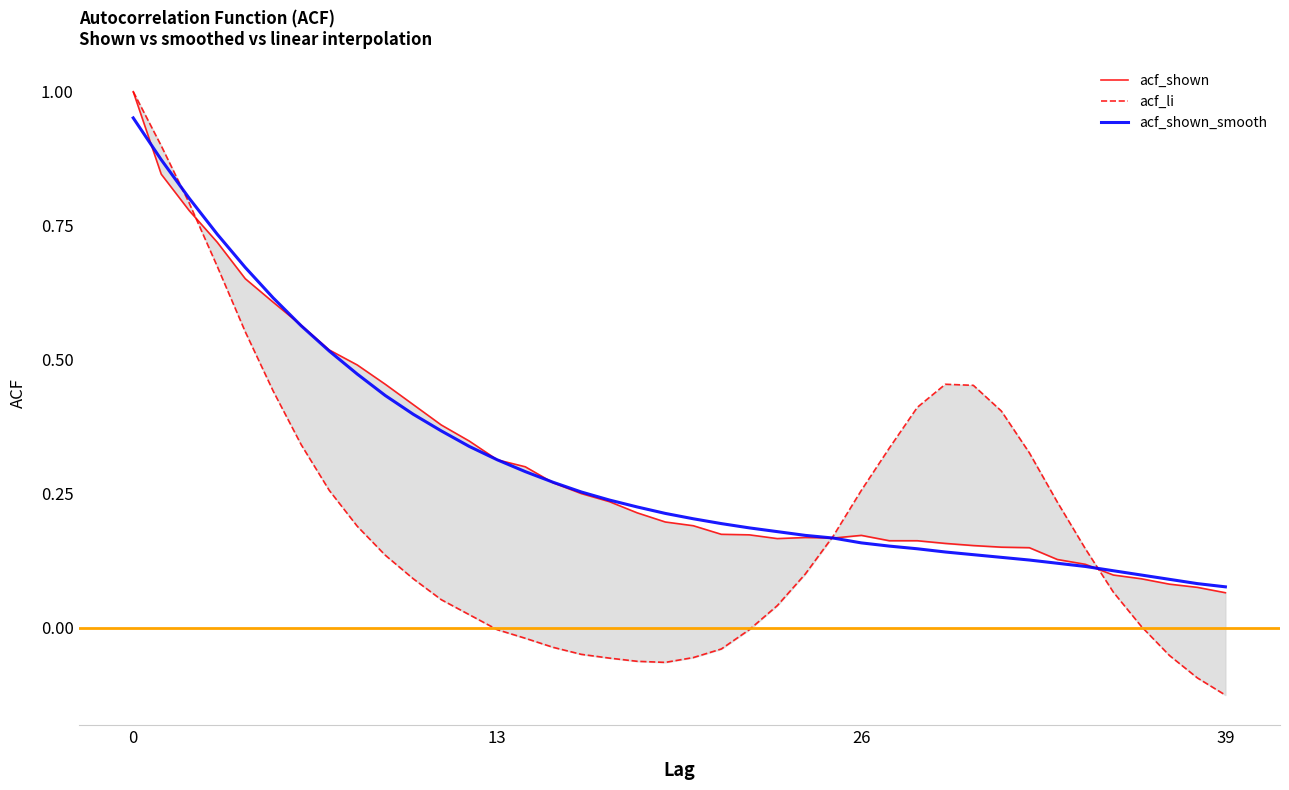

At which category does acf_li reach its first local peak?

29